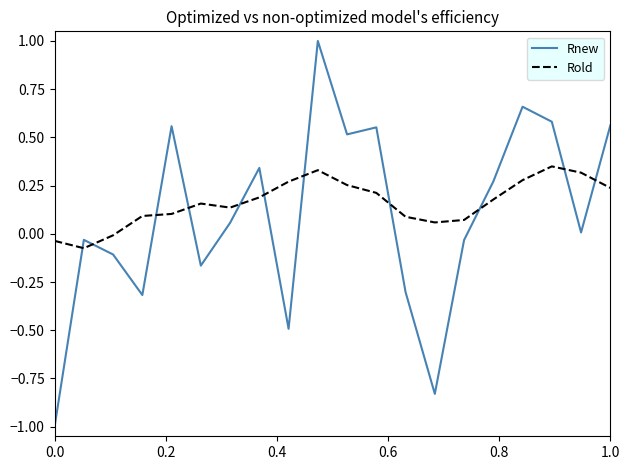

What is the lowest value of the Rnew series?

-1.0